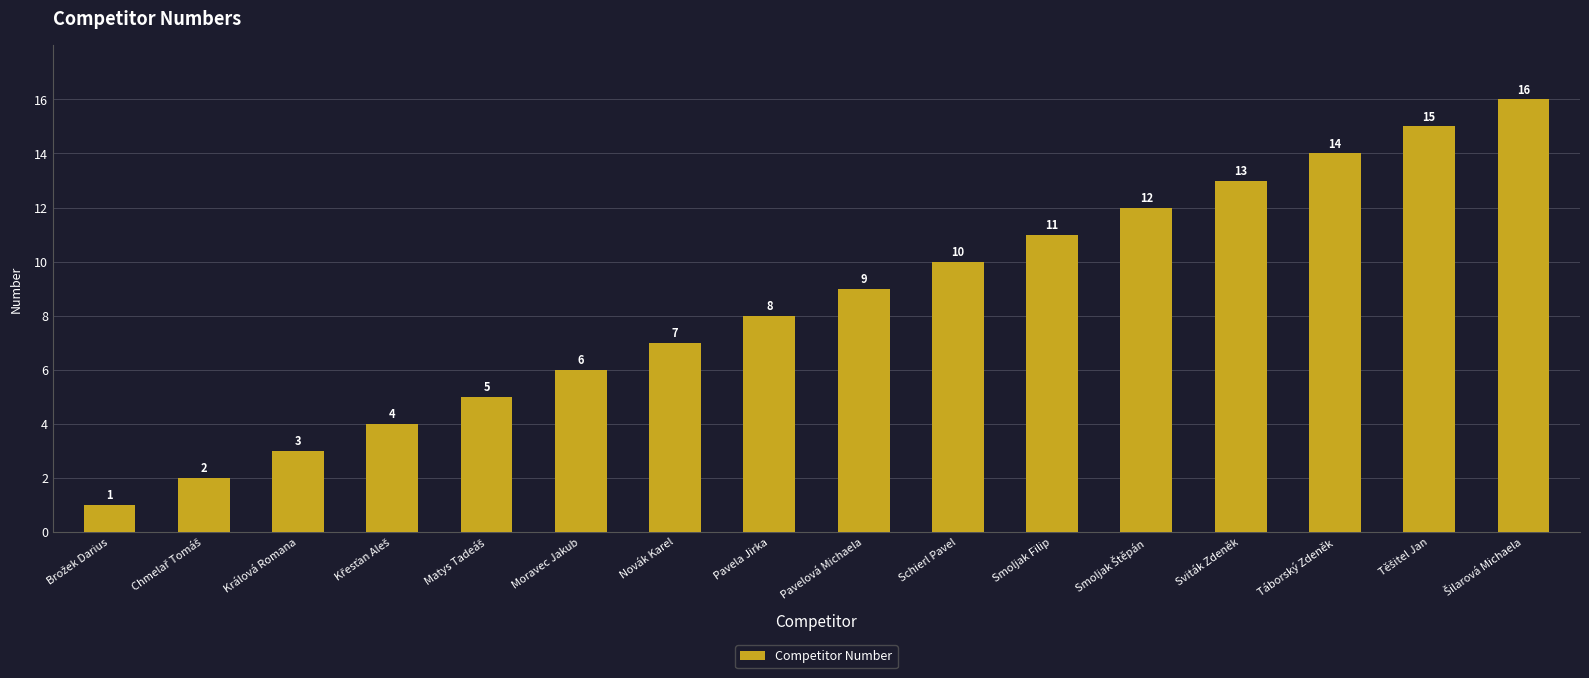

What is the change in value from Králová Romana to Novák Karel?

+4